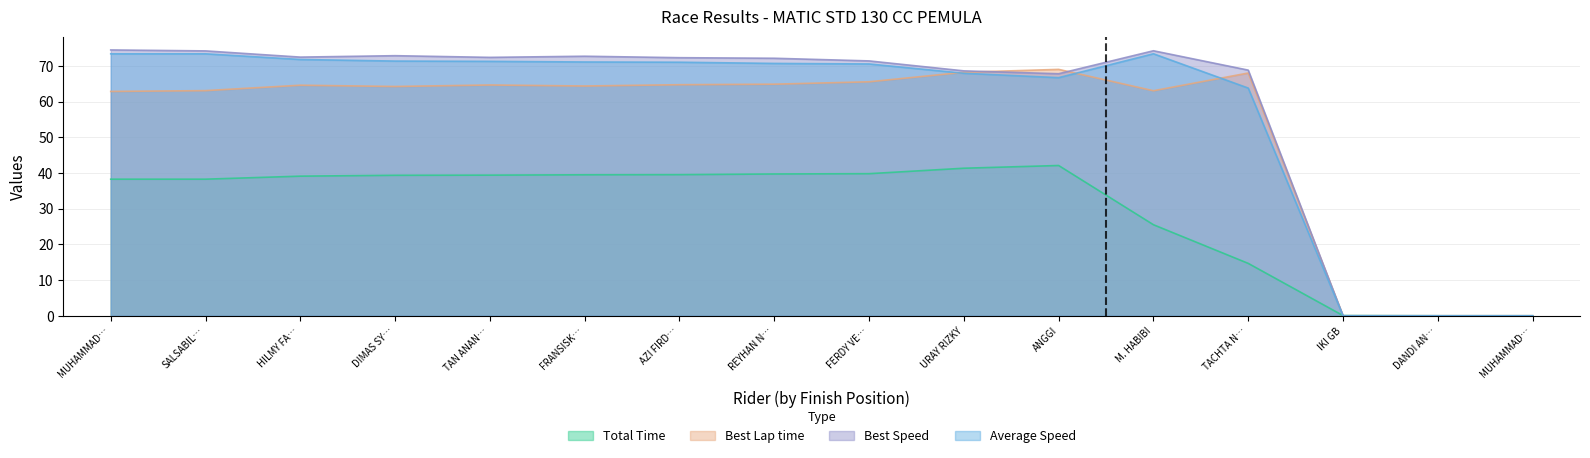

Between AZI FIRD… and FRANSISK…, which is larger?

AZI FIRD…